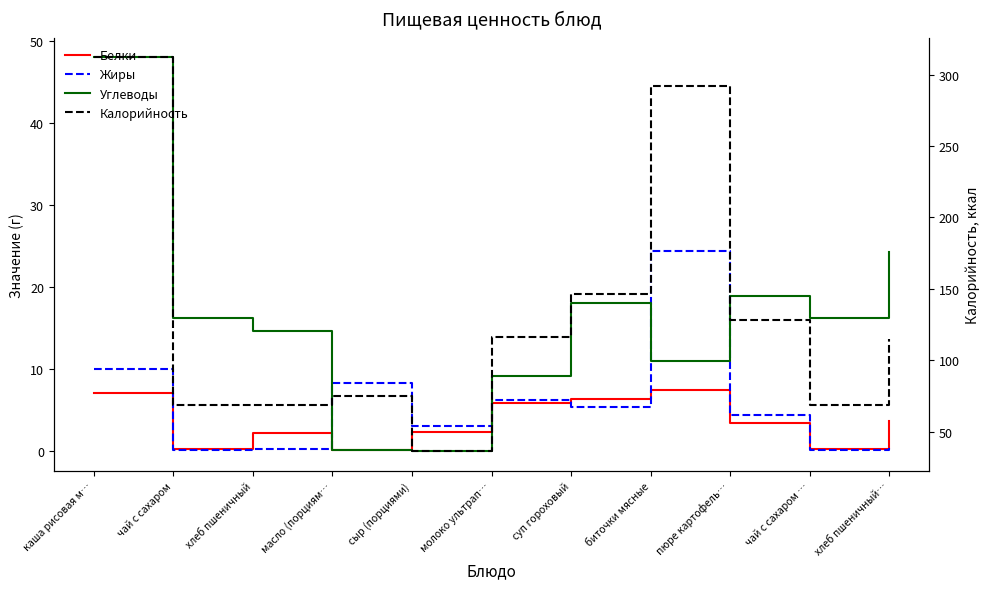

Between биточки мясные and пюре картофель…, which is larger?

биточки мясные